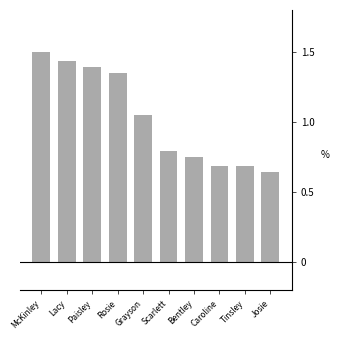

Is it true that the value at Paisley is 2.3?

False